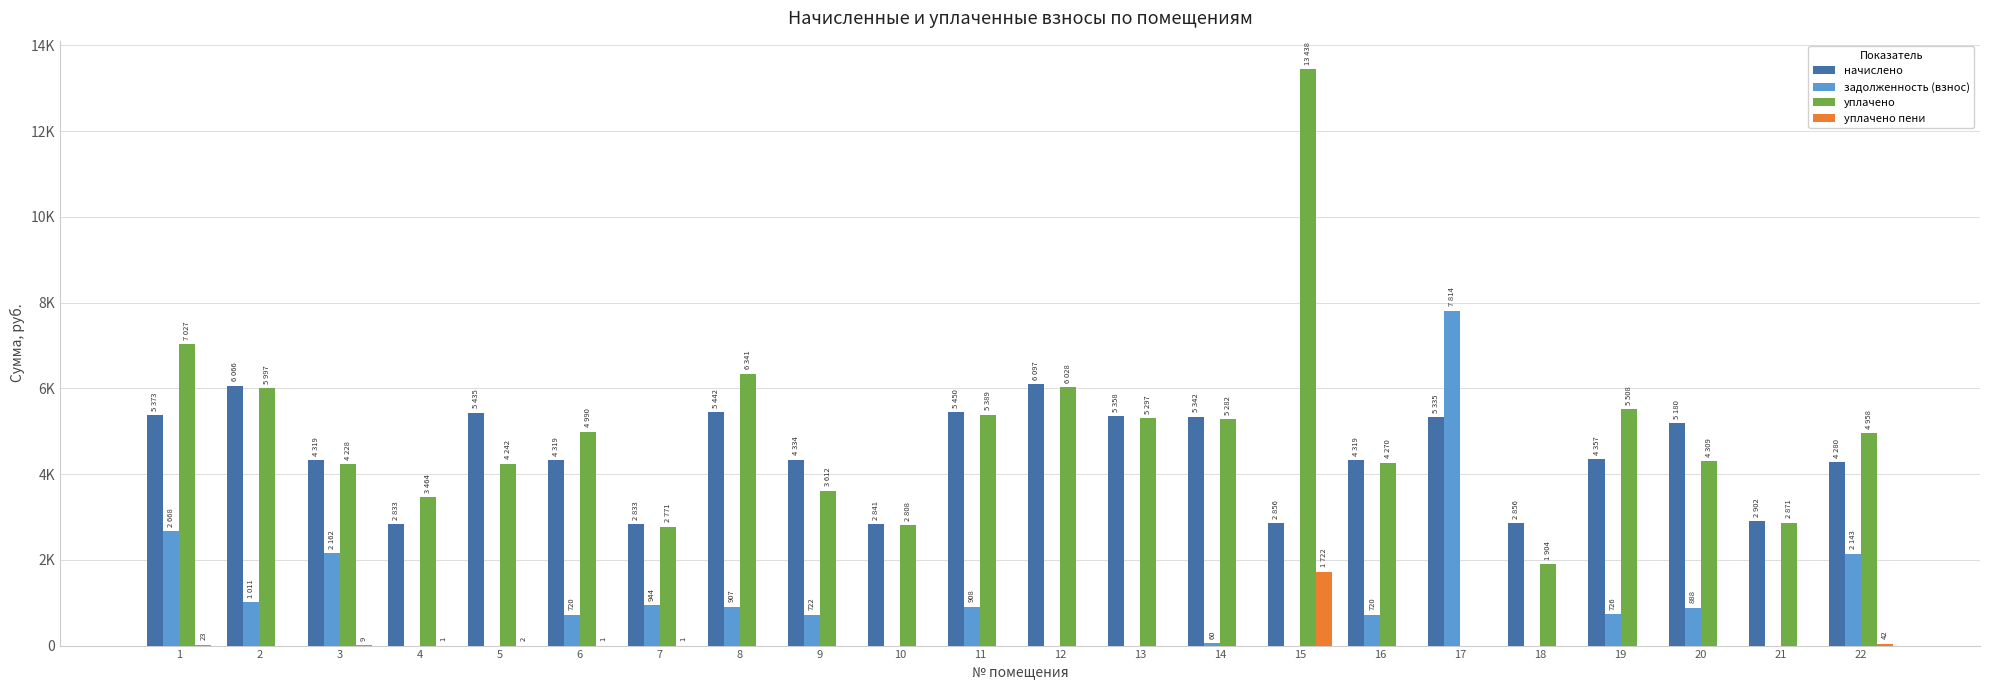

What are all the series names shown in the legend?

начислено, задолженность (взнос), уплачено, уплачено пени